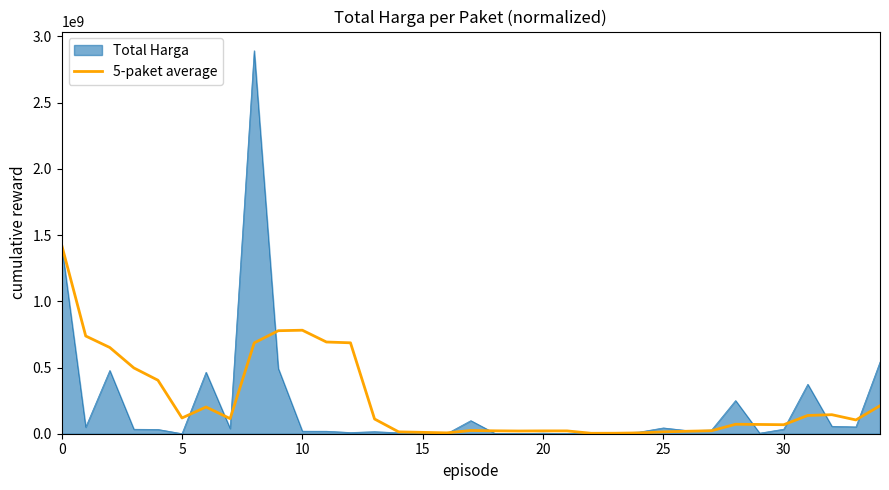

Rank the series by their maximum value, from lowest to highest.

5-paket average, Total Harga